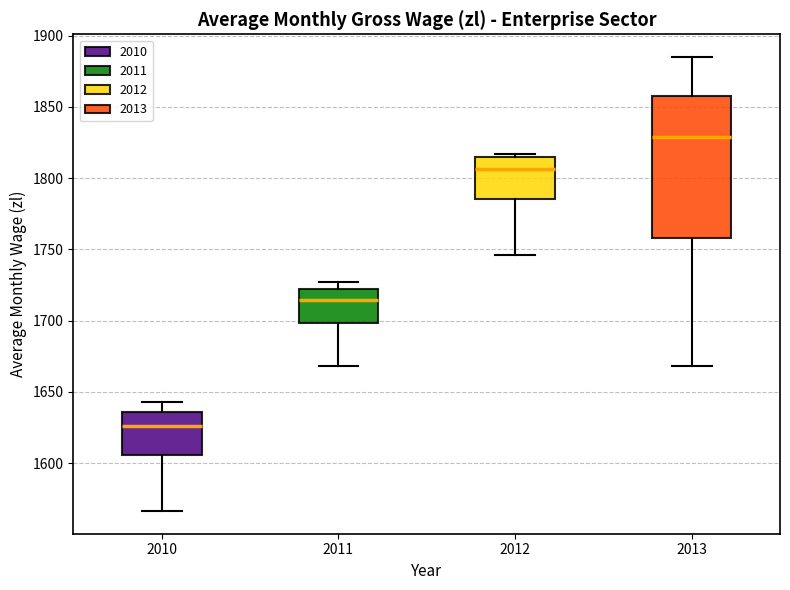

Where is the upper edge of the box at x = 2013 on the y-axis? The values are not printed on the chart, so give them approximately, as read against the axis.

1860